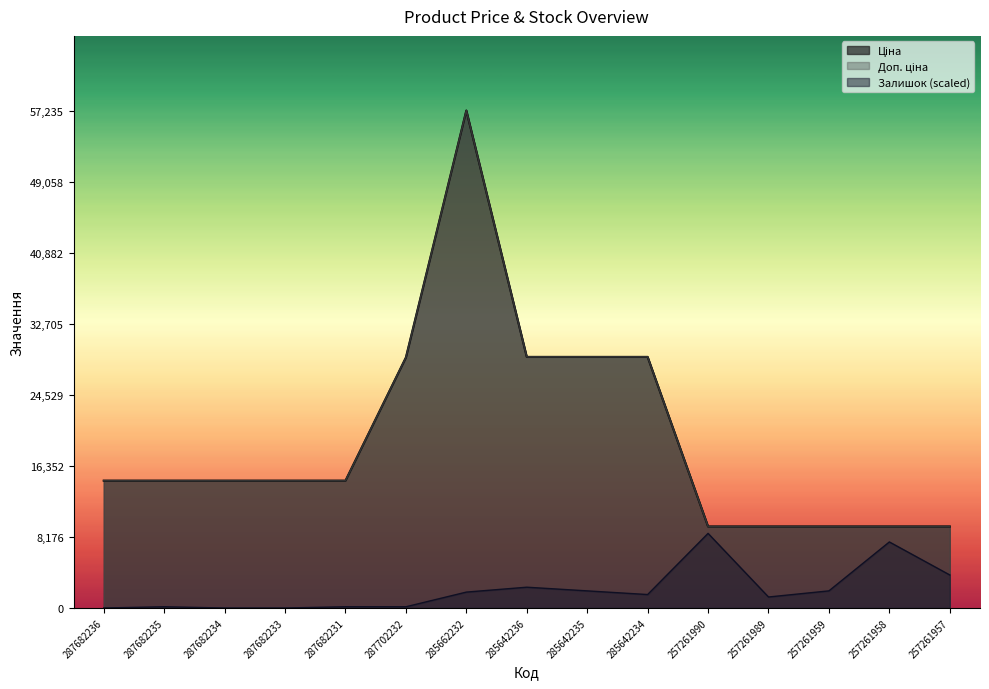

Does the chart have visible grid lines?

No